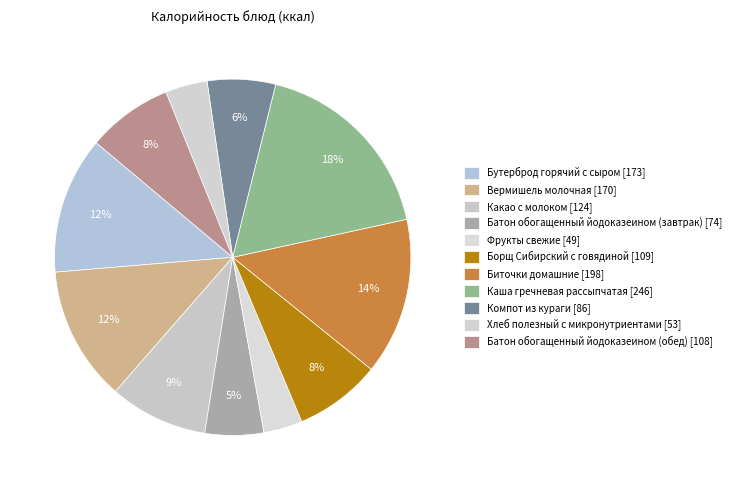

Do Батон обогащенный йодоказеином (обед) and Компот из кураги together represent more than half of the pie?

No